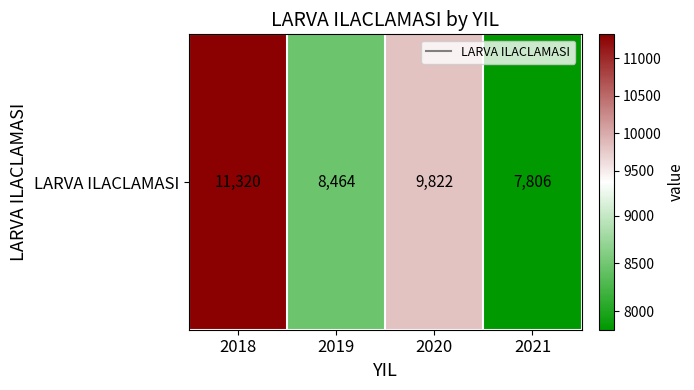

Reading left to right, what are all the values shown in this chart?

11320	8464	9822	7806